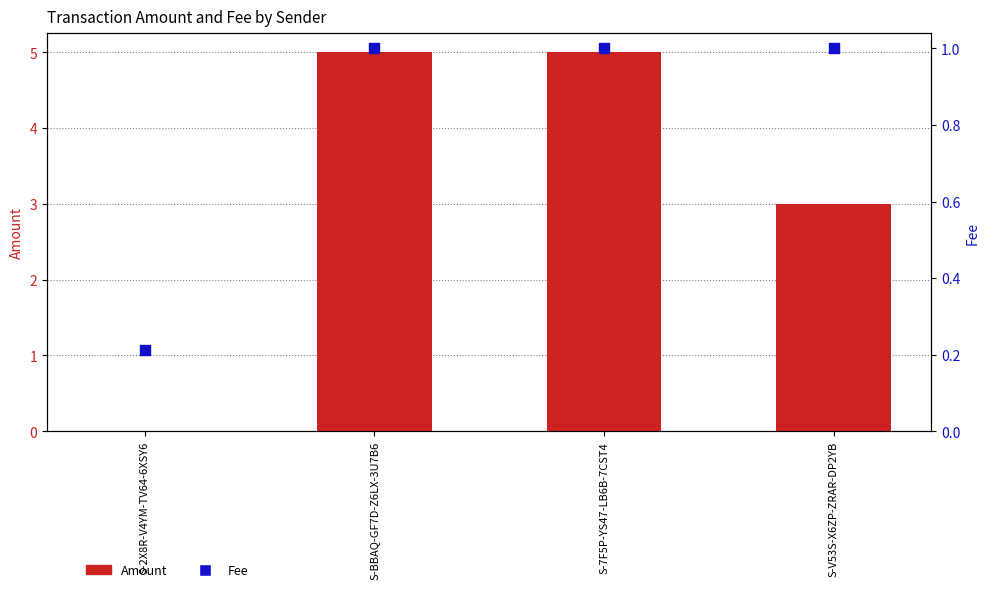

At how many categories does at least one series exceed 2?

3